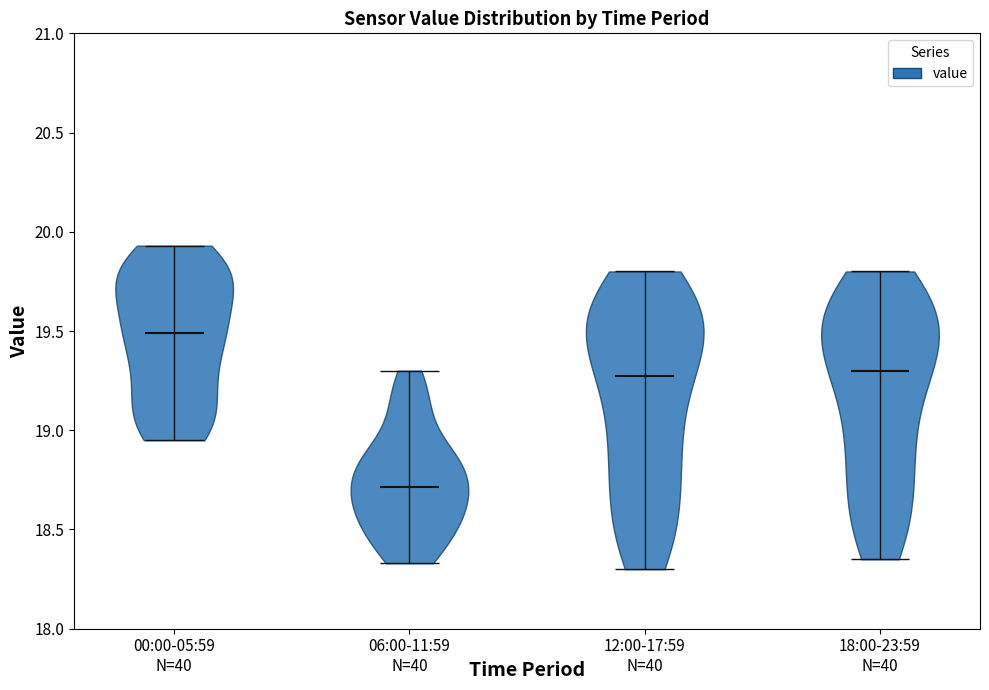

Reading left to right, read every violin against the y-axis: where its median line is, and the lowest and highest points it reaches. The values are not printed on the chart, so give them approximately, as read against the axis.

00:00-05:59: median line 19.50, lowest point 18.95, highest point 19.95
06:00-11:59: median line 18.70, lowest point 18.35, highest point 19.30
12:00-17:59: median line 19.30, lowest point 18.30, highest point 19.80
18:00-23:59: median line 19.30, lowest point 18.35, highest point 19.80